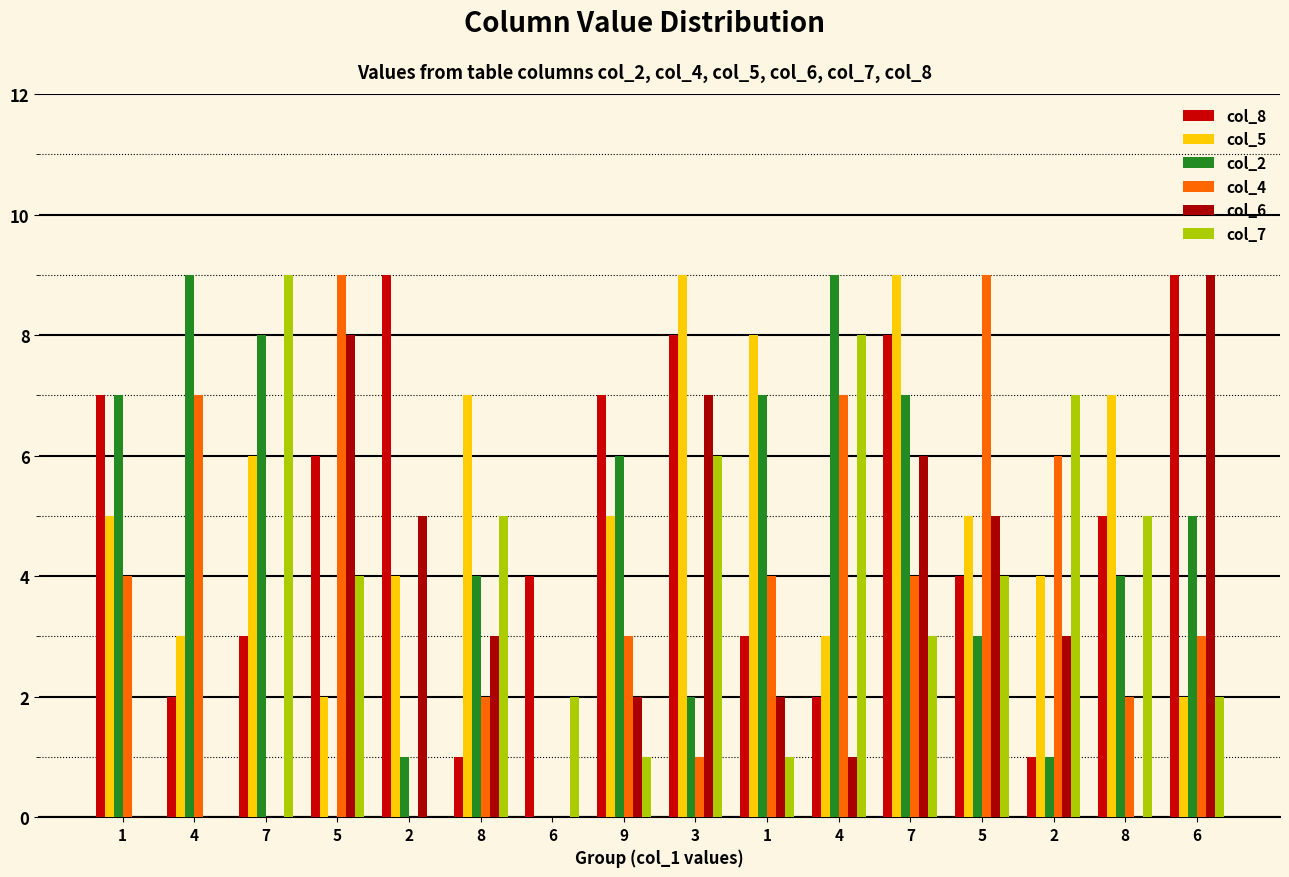

How many groups of bars are there?

16